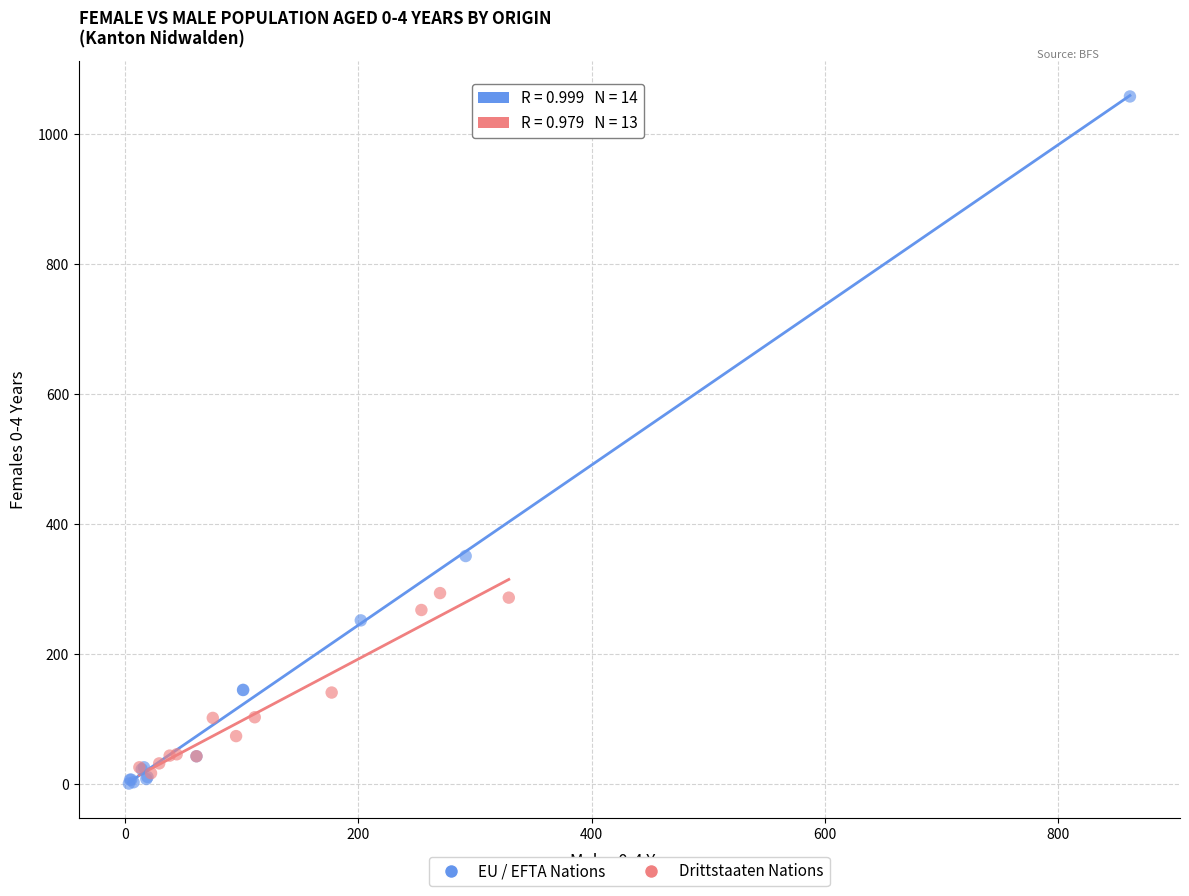

What are all the series names shown in the legend?

EU / EFTA Nations, Drittstaaten Nations